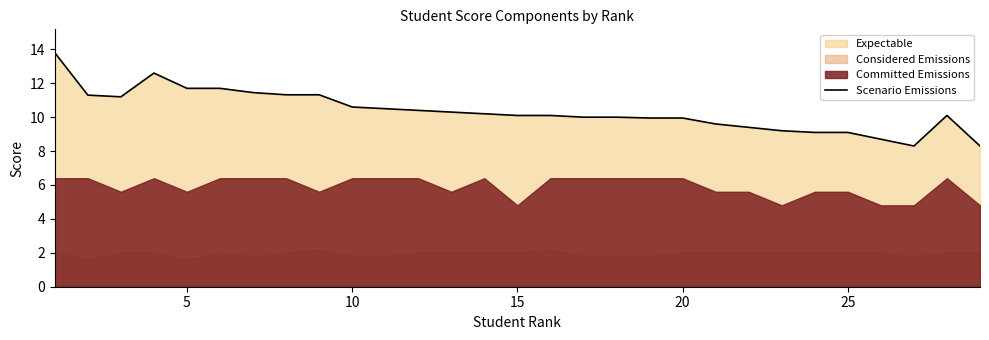

What is the minimum value for Scenario Emissions?

8.3